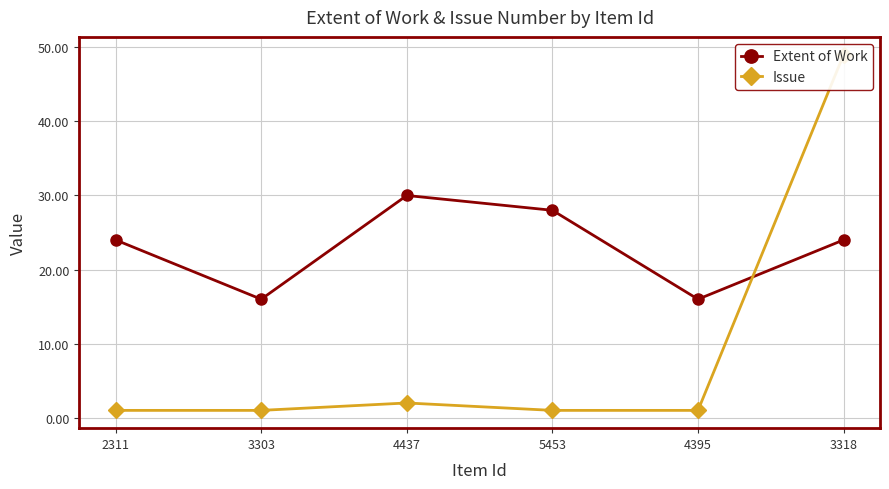

Is the value of Extent of Work at 2311 greater than the value of Issue at 4437?

Yes